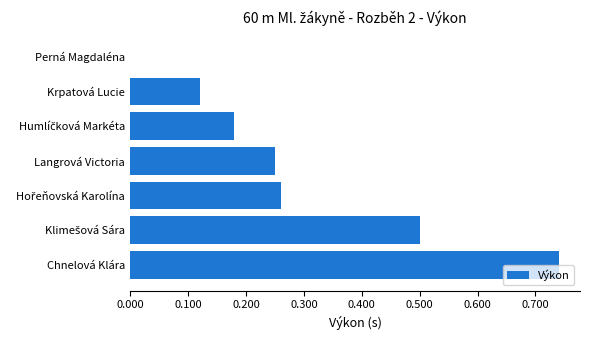

What is the change in value from Krpatová Lucie to Langrová Victoria?

+0.1